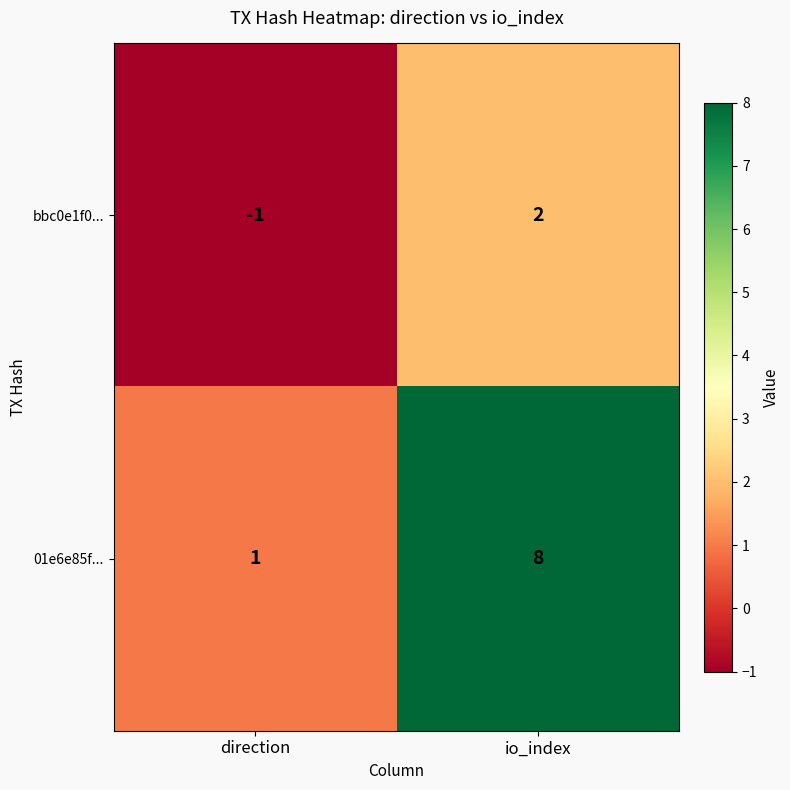

Reading left to right, transcribe all the data shown in this chart.

bbc0e1f0...: direction=-1	io_index=2
01e6e85f...: direction=1	io_index=8